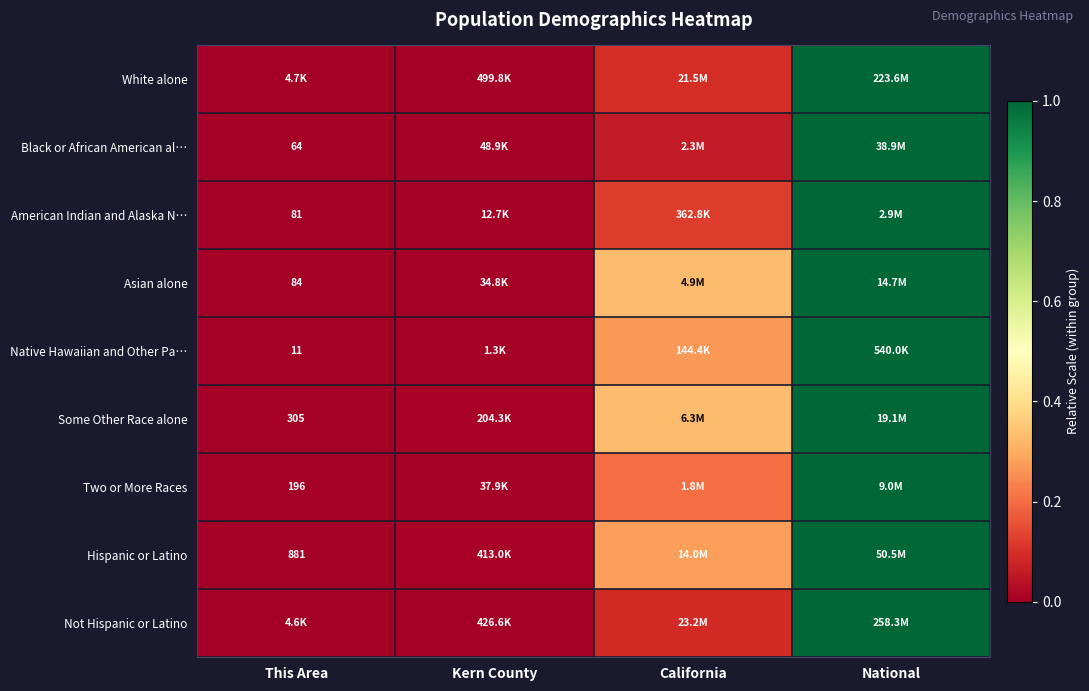

Which label corresponds to the largest value in the chart?

National